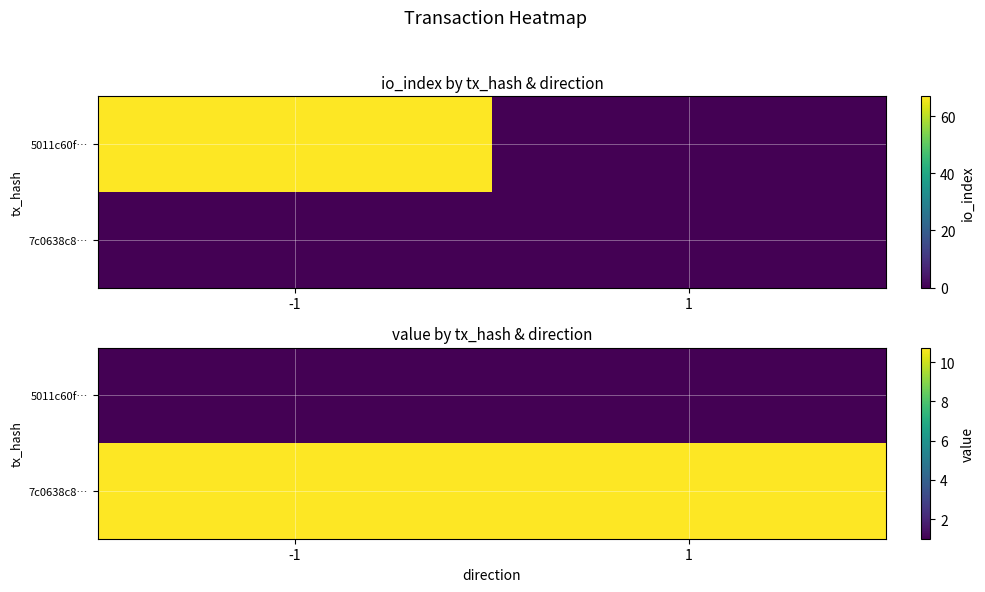

The value of 7c0638c8… at -1 is 15.7. True or false?

False